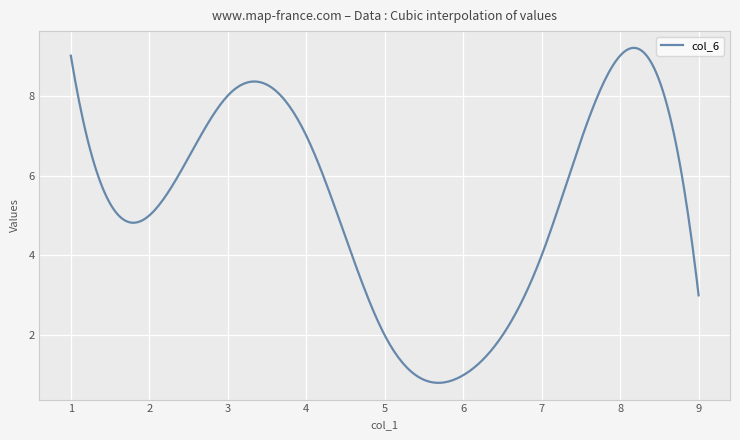

What is the greatest value displayed?

9.2